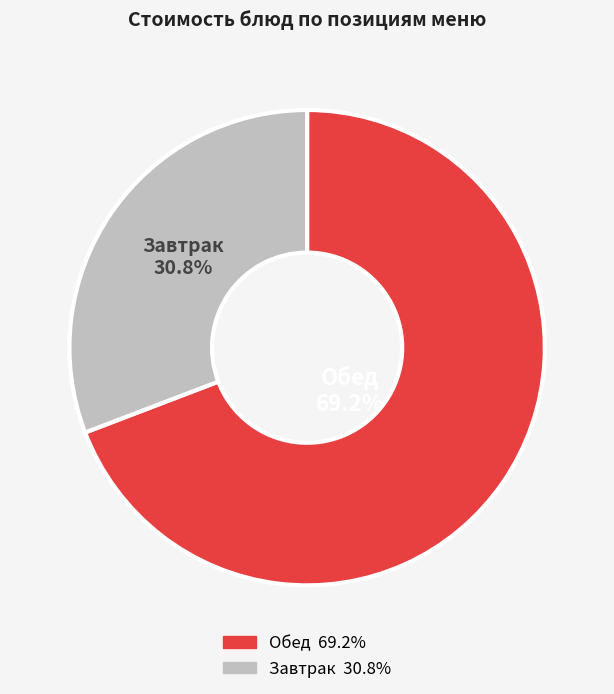

Is there any slice that represents more than half of the pie?

Yes